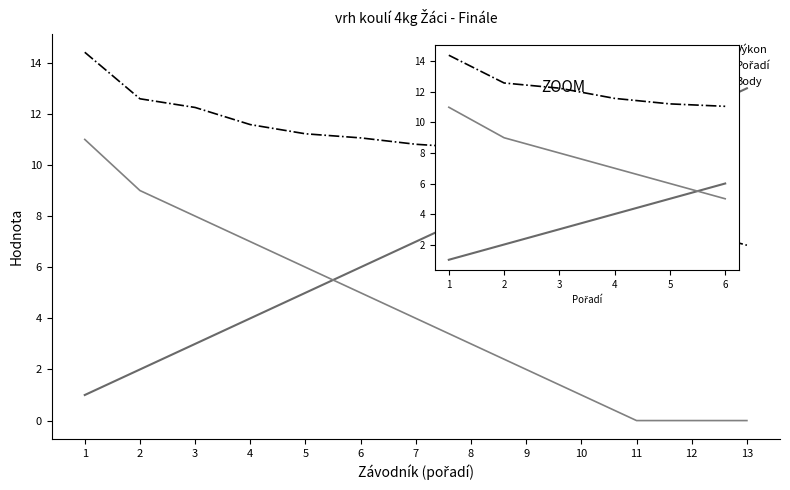

What are all the series names shown in the legend?

Výkon, Pořadí, Body